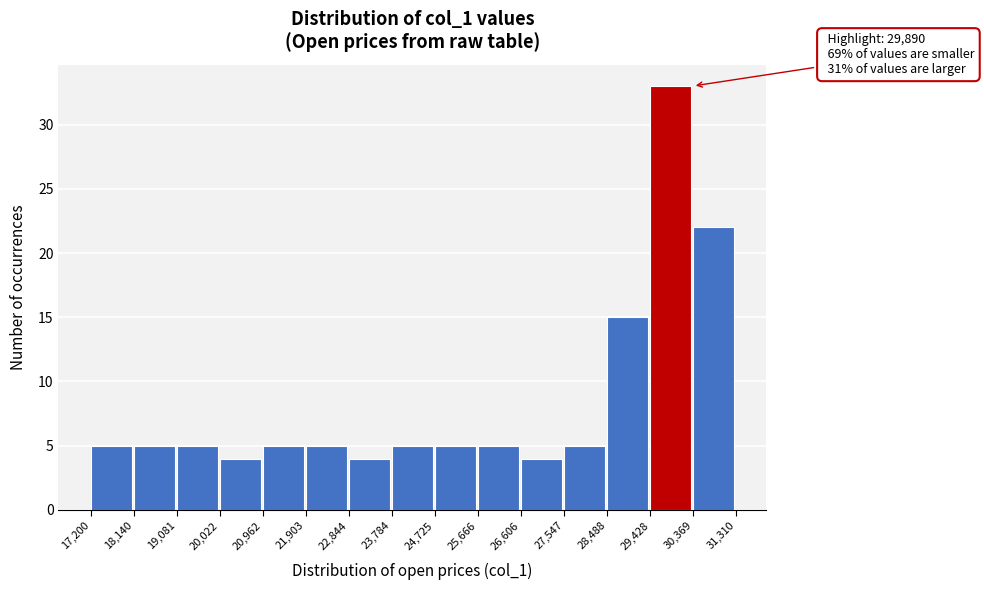

Which range on the x-axis has the tallest bar?

29,428 to 30,369